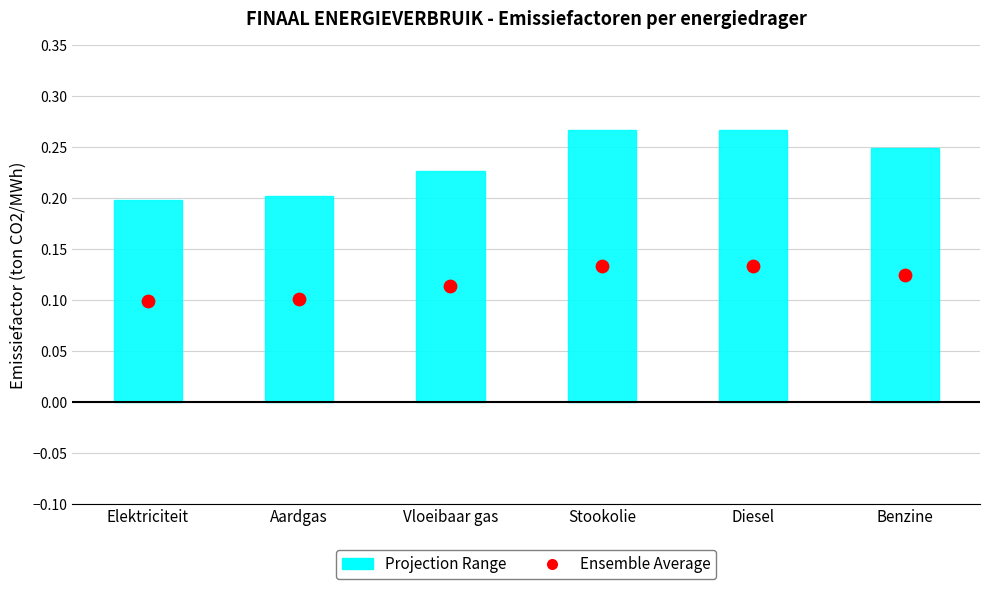

Which series contains the lowest Y value?

Projection Range Low